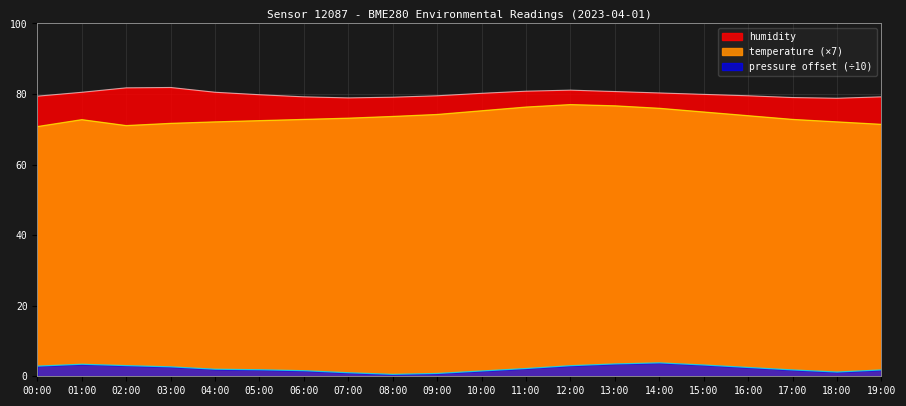

What are all the series names shown in the legend?

humidity, pressure, temperature